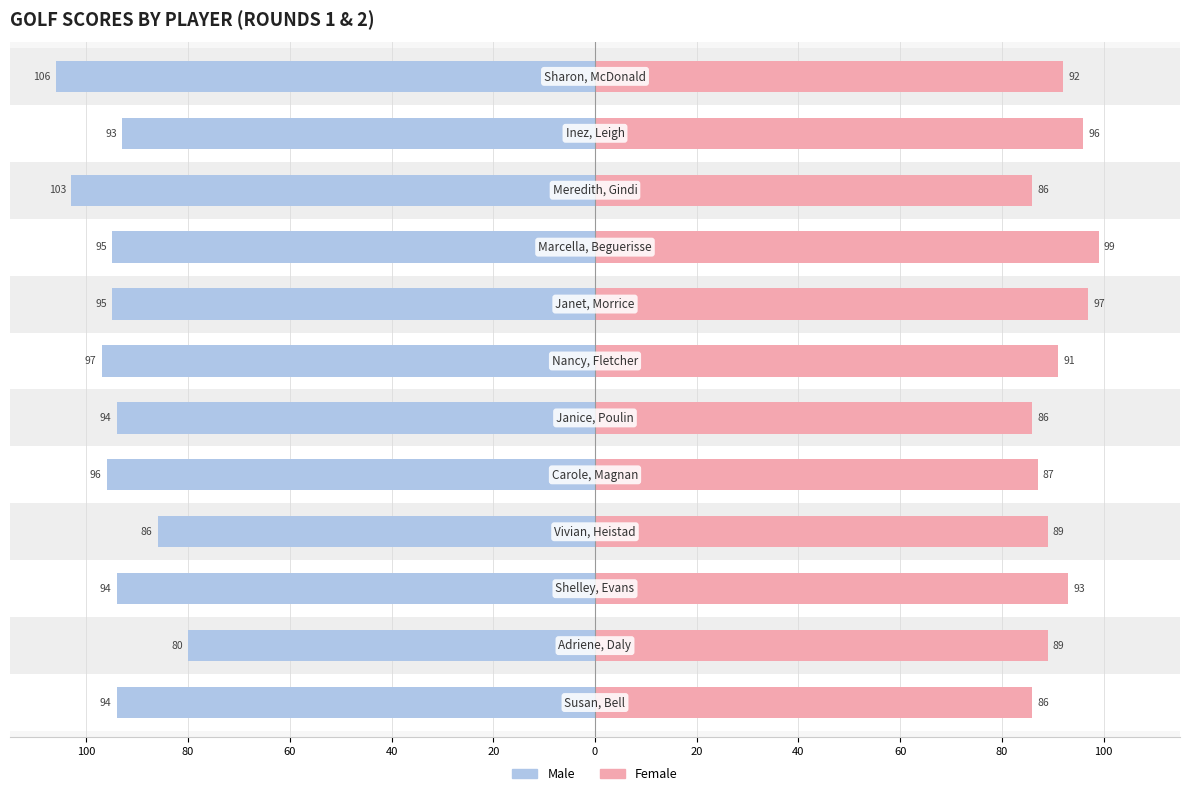

What is the difference between the maximum and minimum values in the Male series?

26